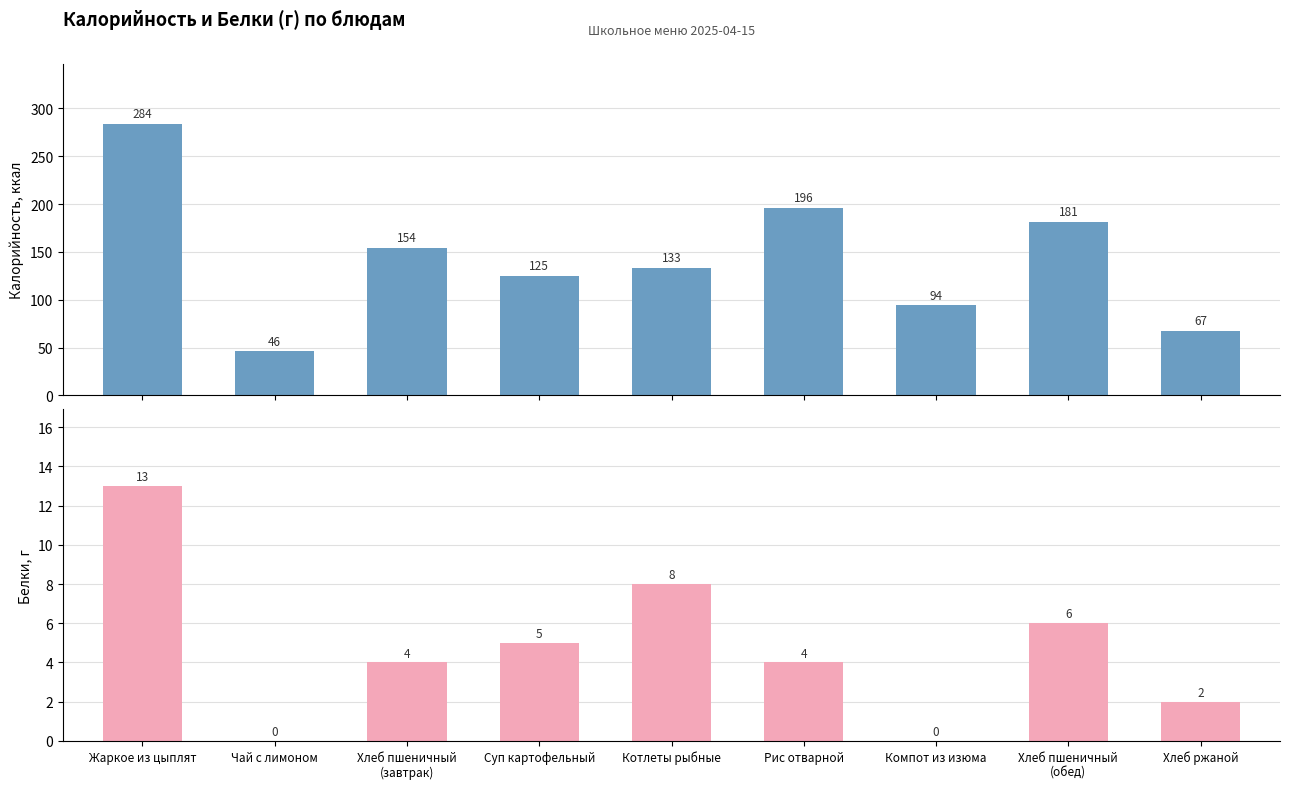

List the series in order of their peak value, lowest first.

Белки, Калорийность